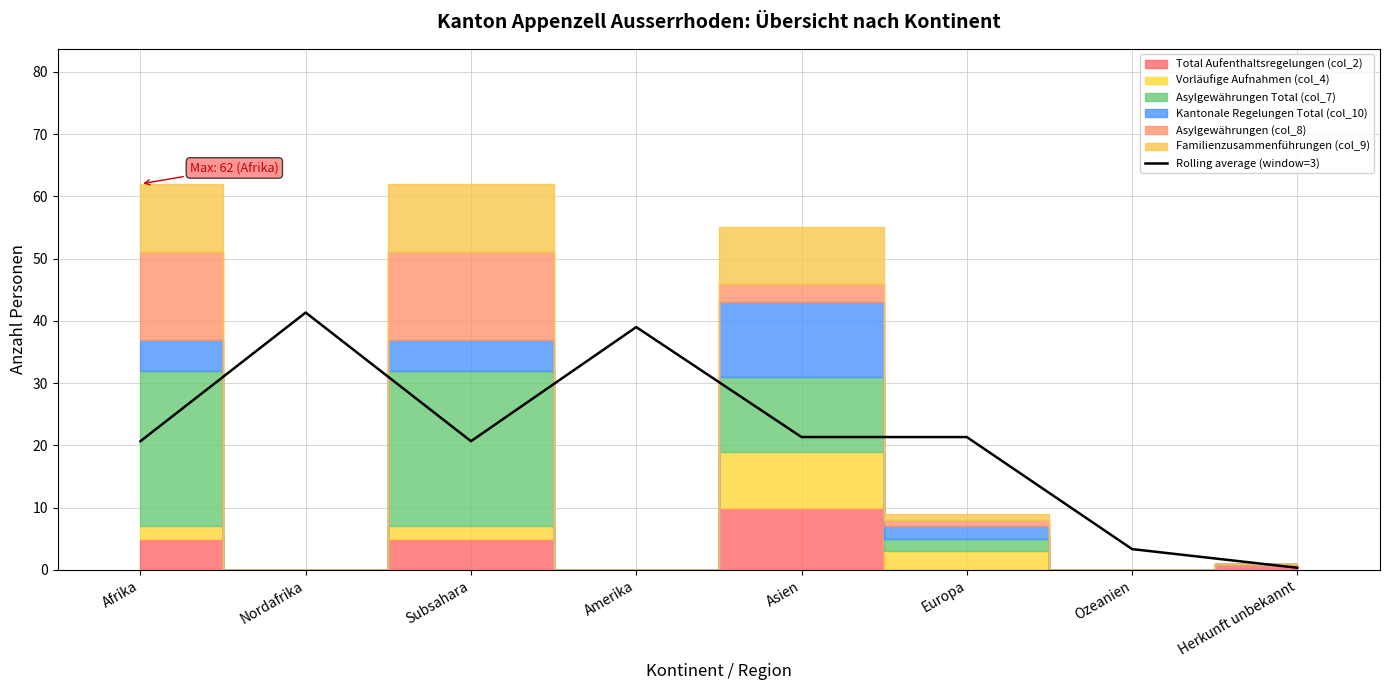

Does the chart display data point markers on the line(s)?

No